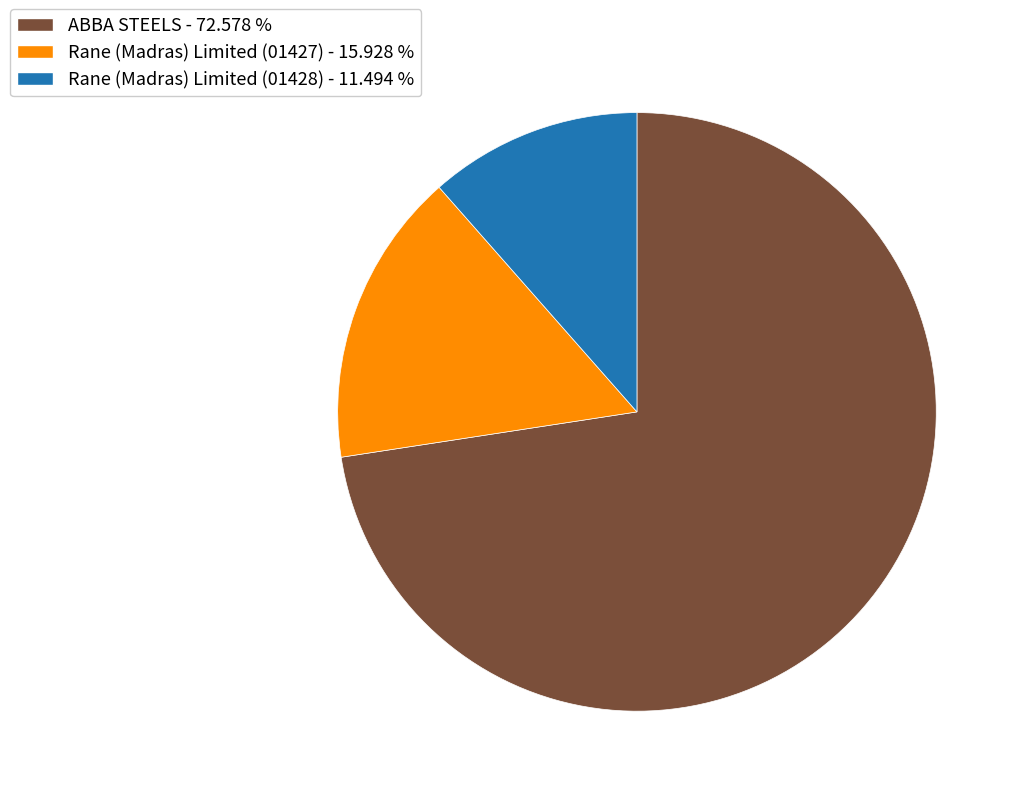

How many slices are in this pie chart?

3